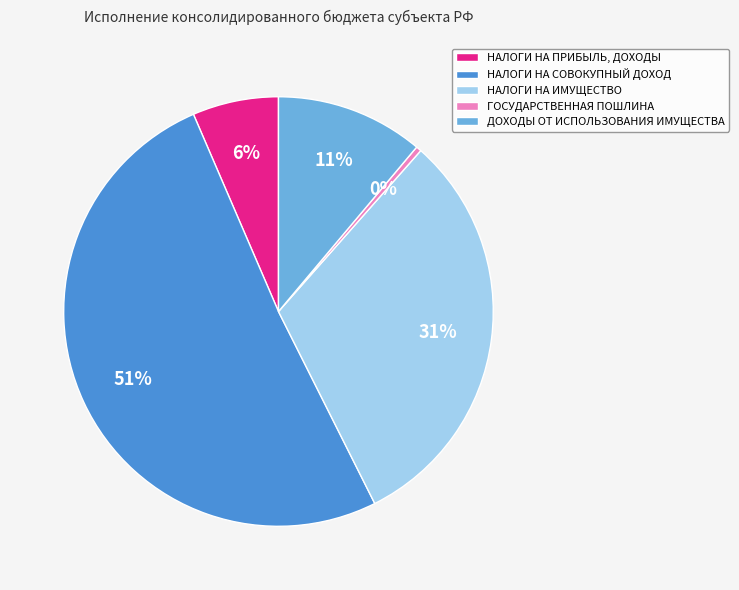

To the nearest percent, what percentage of the pie is НАЛОГИ НА ИМУЩЕСТВО?

31%